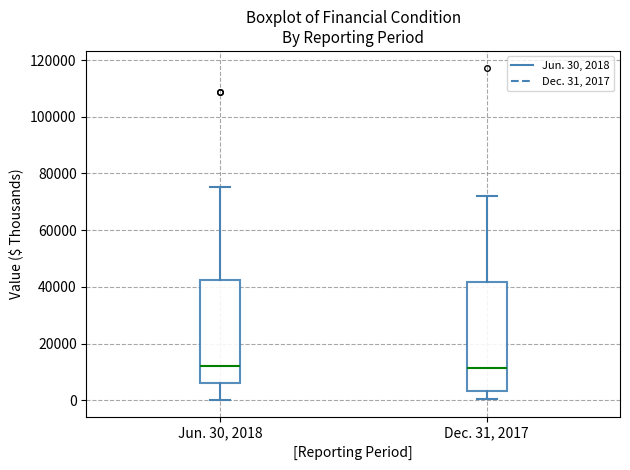

Where does the lower whisker of the box for Dec. 31, 2017 end on the y-axis? The values are not printed on the chart, so give them approximately, as read against the axis.

0